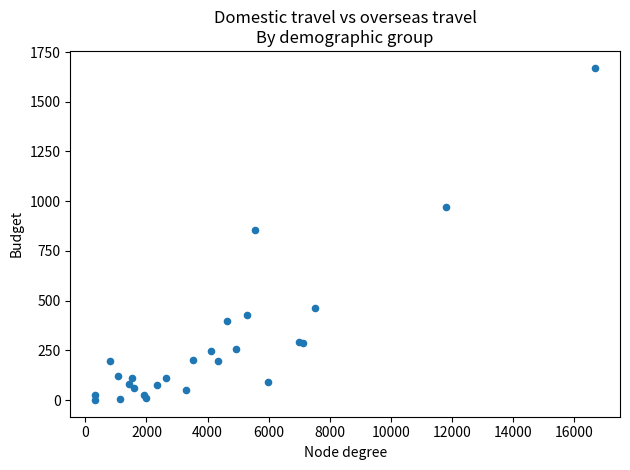

What Y value in the scatter plot is closest to 835?

855.7